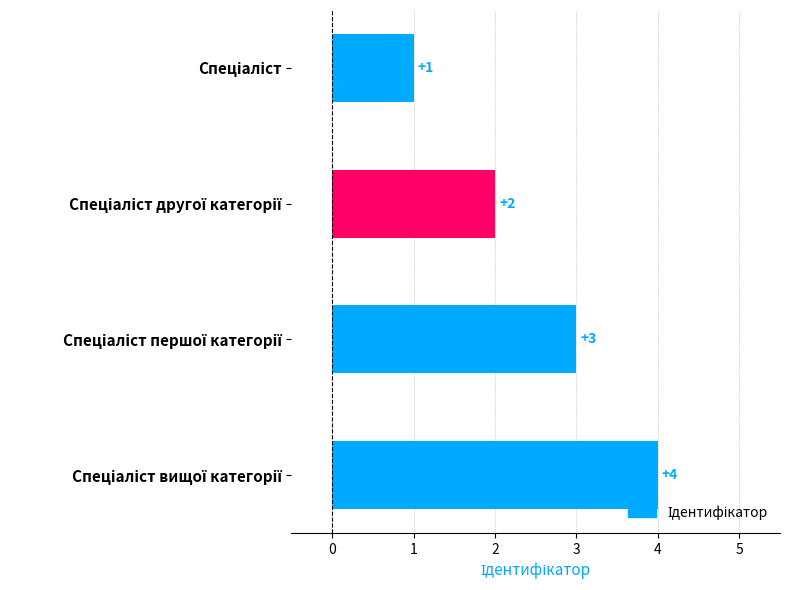

What is the value of the 3rd bar from the top?

3